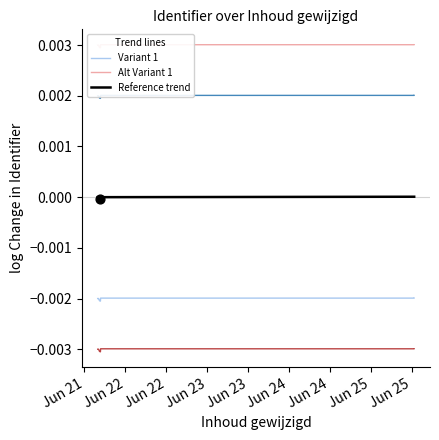

At which category is the sum across all series the highest?

Jun 25